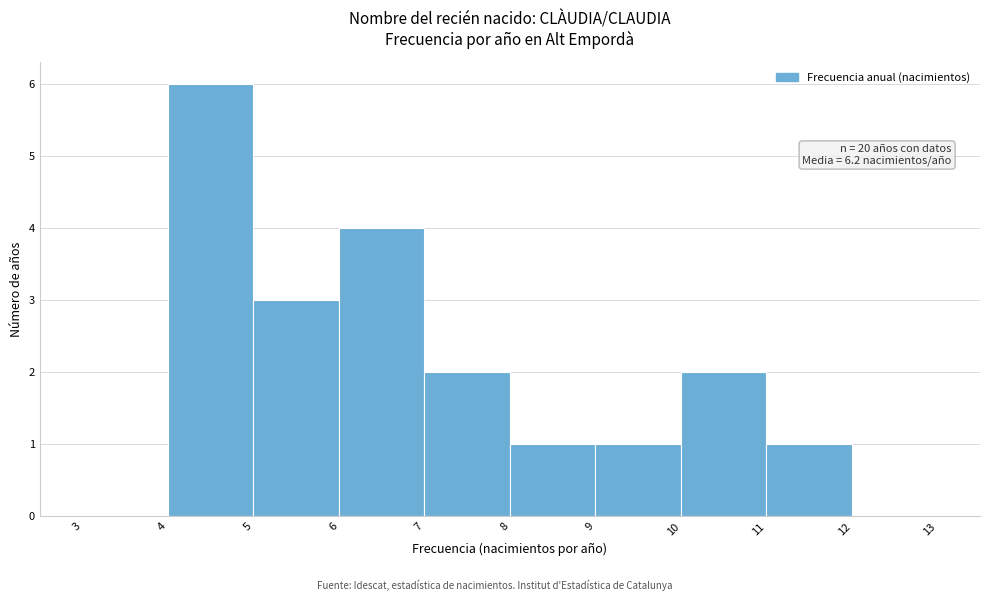

Which range on the x-axis has the tallest bar?

4 to 5